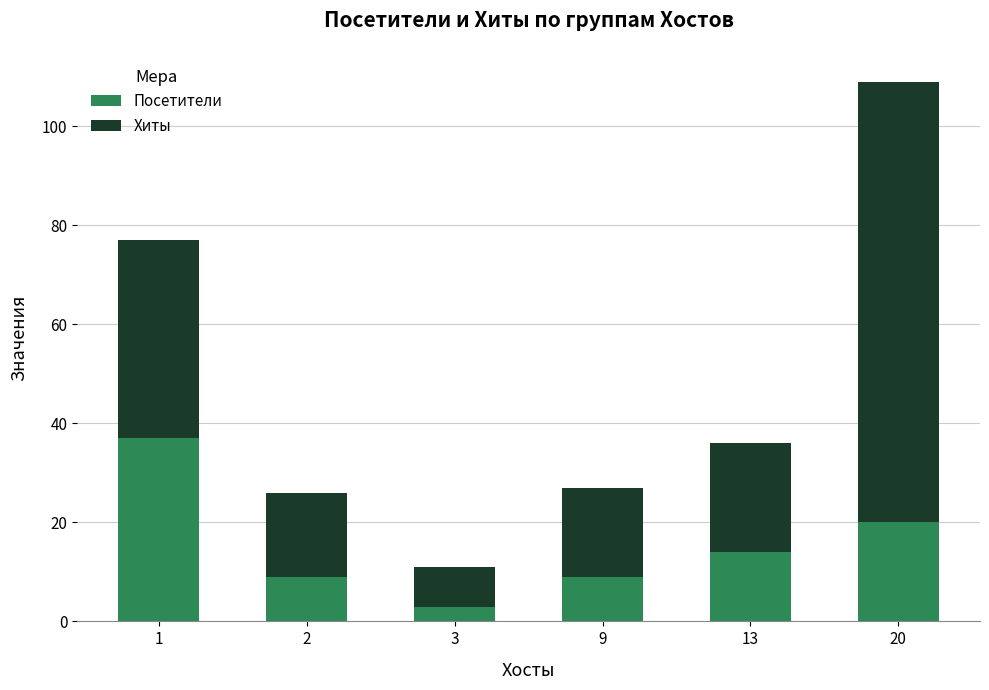

At which label does Посетители reach its minimum?

3